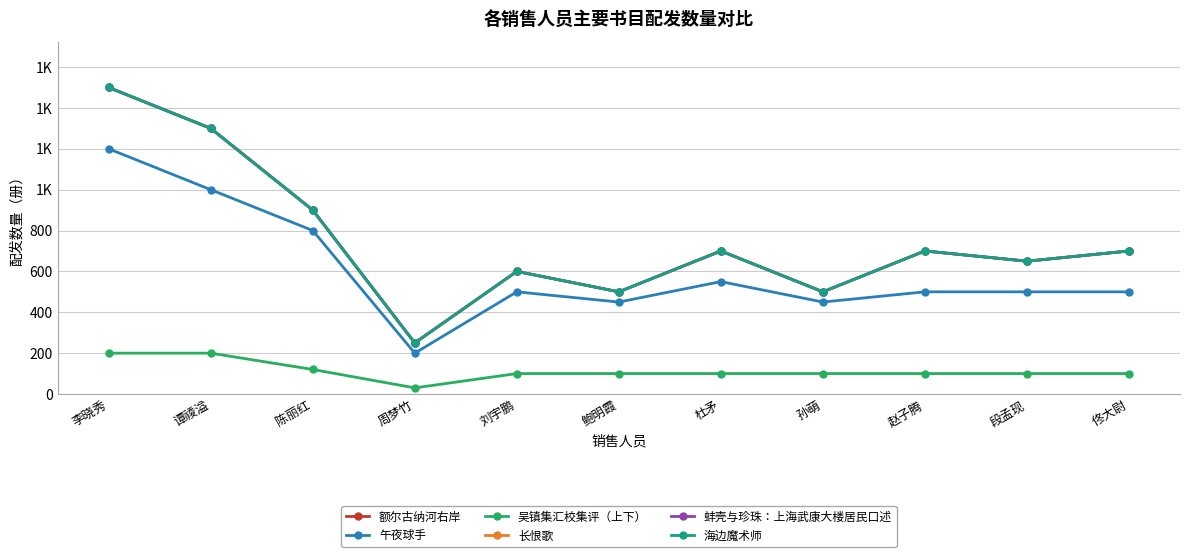

True or false: 海边魔术师 and 蚌壳与珍珠：上海武康大楼居民口述 intersect in this chart.

False